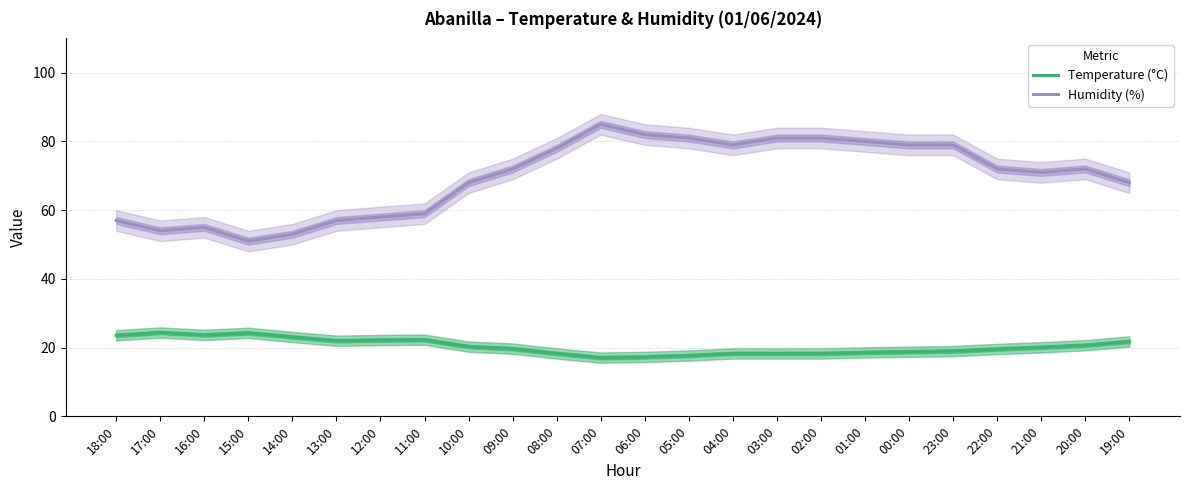

Reading left to right, what are all the values shown in this chart?

Temperature (°C): 23.6	24.4	23.7	24.3	23.1	22.0	22.2	22.3	20.3	19.7	18.3	17.1	17.3	17.7	18.3	18.3	18.3	18.6	18.8	19.0	19.6	20.1	20.7	21.8
Humidity (%): 57.0	54.0	55.0	51.0	53.0	57.0	58.0	59.0	68.0	72.0	78.0	85.0	82.0	81.0	79.0	81.0	81.0	80.0	79.0	79.0	72.0	71.0	72.0	68.0